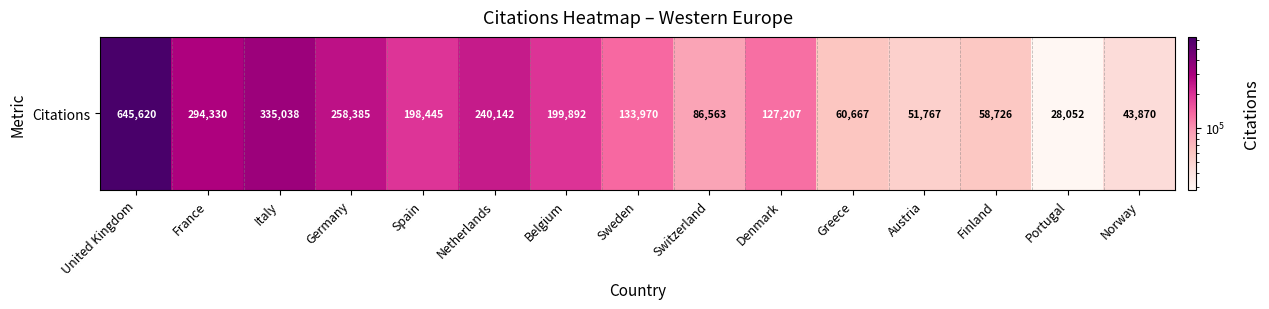

Reading left to right, list all the values displayed in this chart.

United Kingdom=645620	France=294330	Italy=335038	Germany=258385	Spain=198445	Netherlands=240142	Belgium=199892	Sweden=133970	Switzerland=86563	Denmark=127207	Greece=60667	Austria=51767	Finland=58726	Portugal=28052	Norway=43870